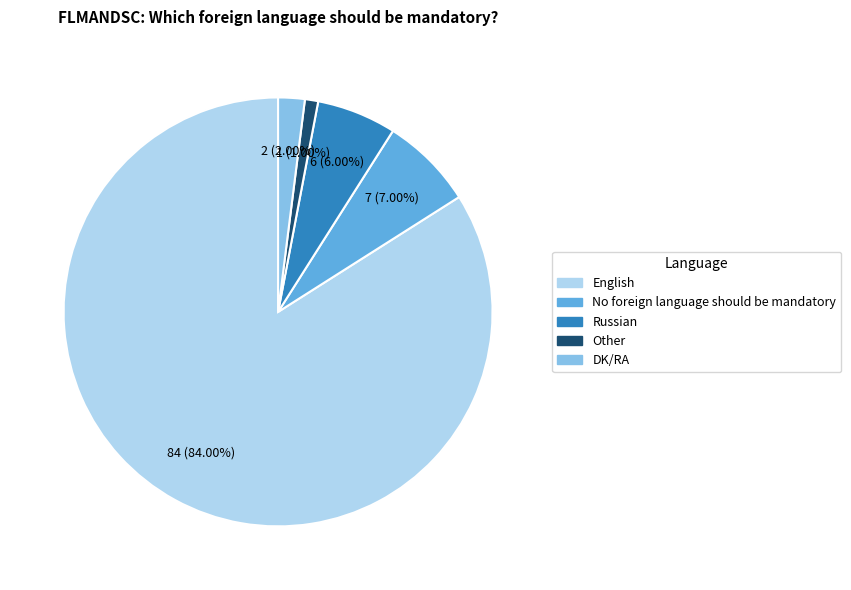

To the nearest percent, what portion does Other represent?

1%